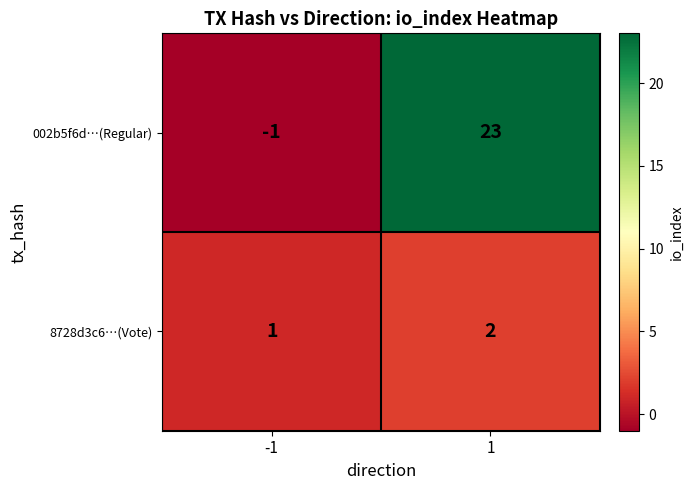

Between -1 and 1, which series saw the biggest shift?

002b5f6d…(Regular)